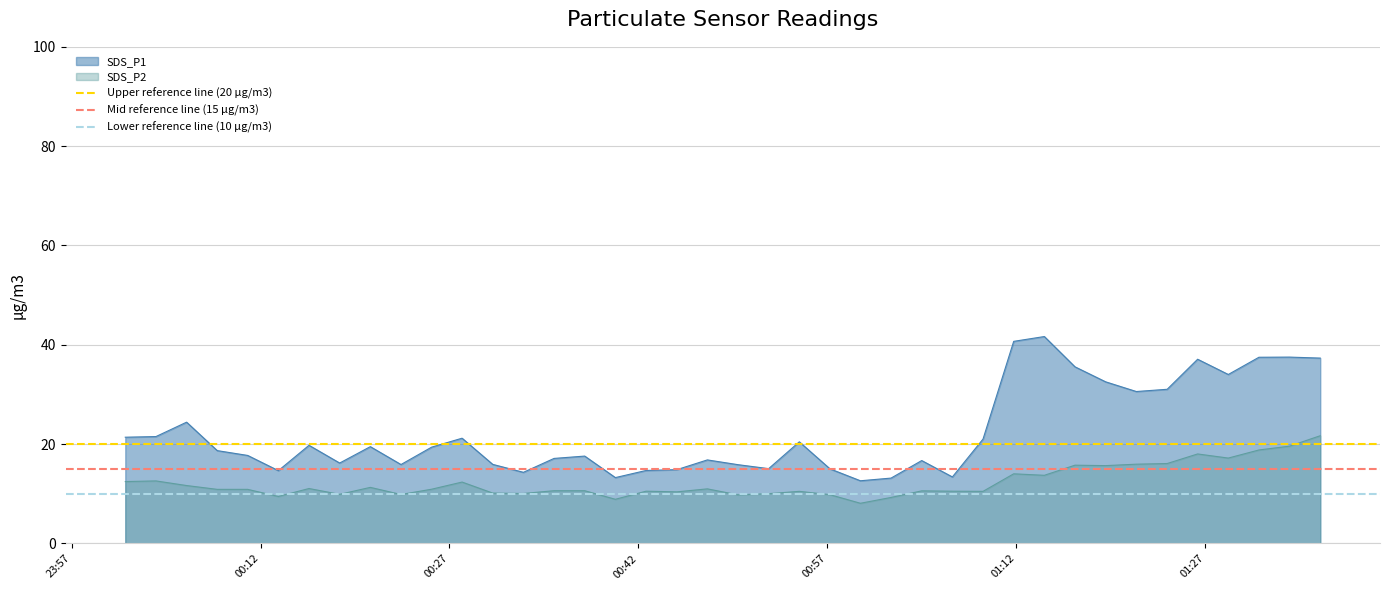

True or false: SDS_P1 and SDS_P2 cross at least once.

False